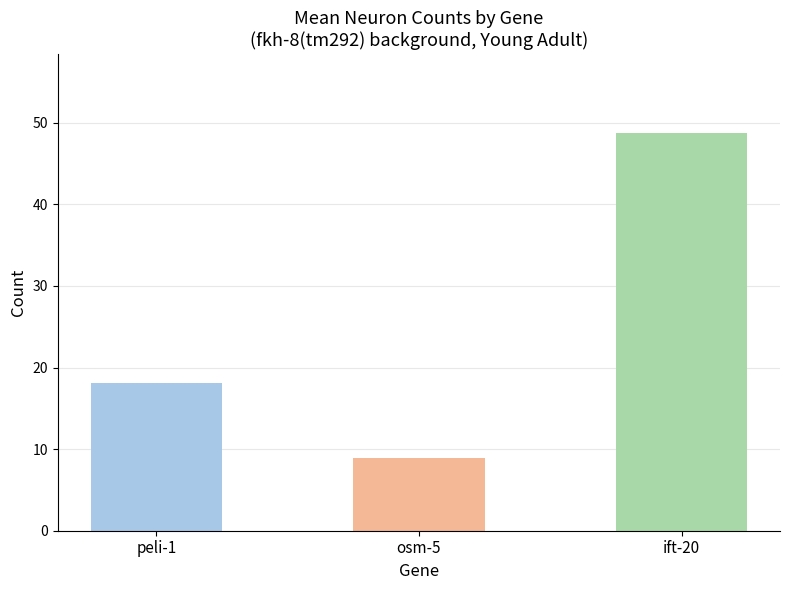

Which series has the largest total across all categories?

Neurons